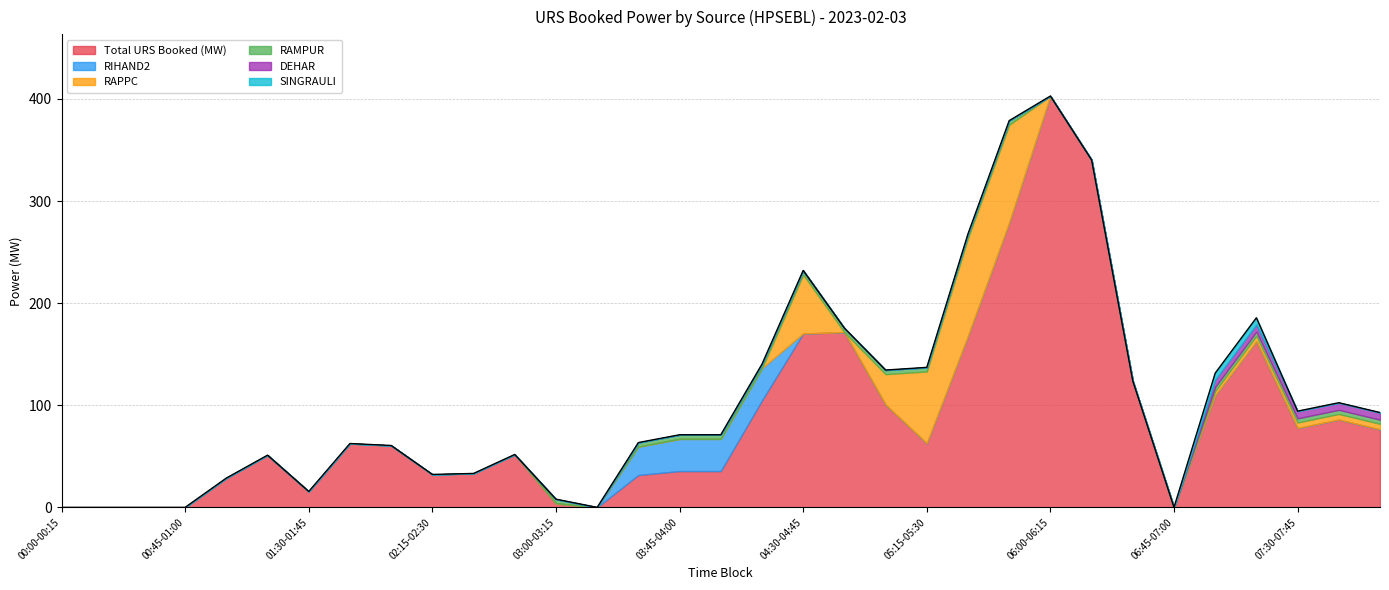

How many series are shown in this chart?

6